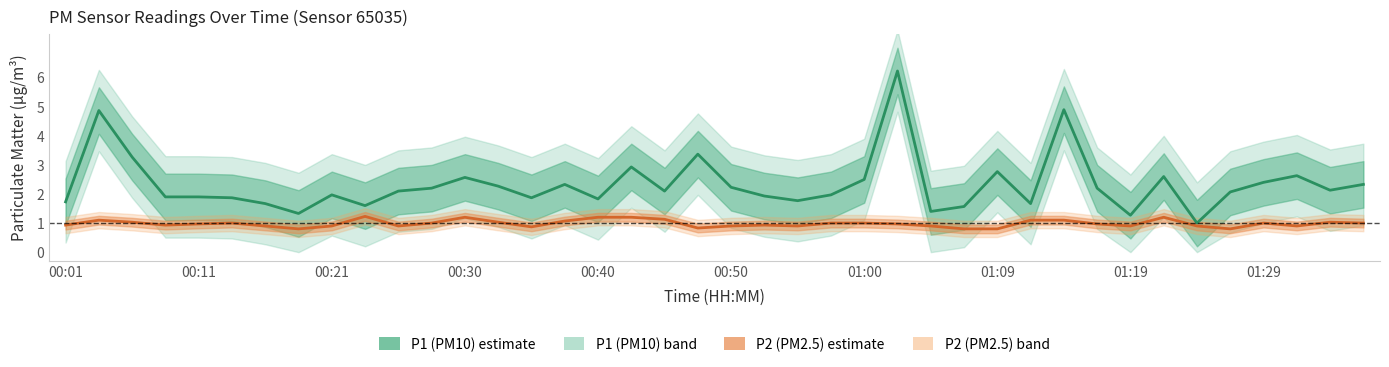

Is it true that P2 (PM2.5) equals 1.0 at 01:00?

True